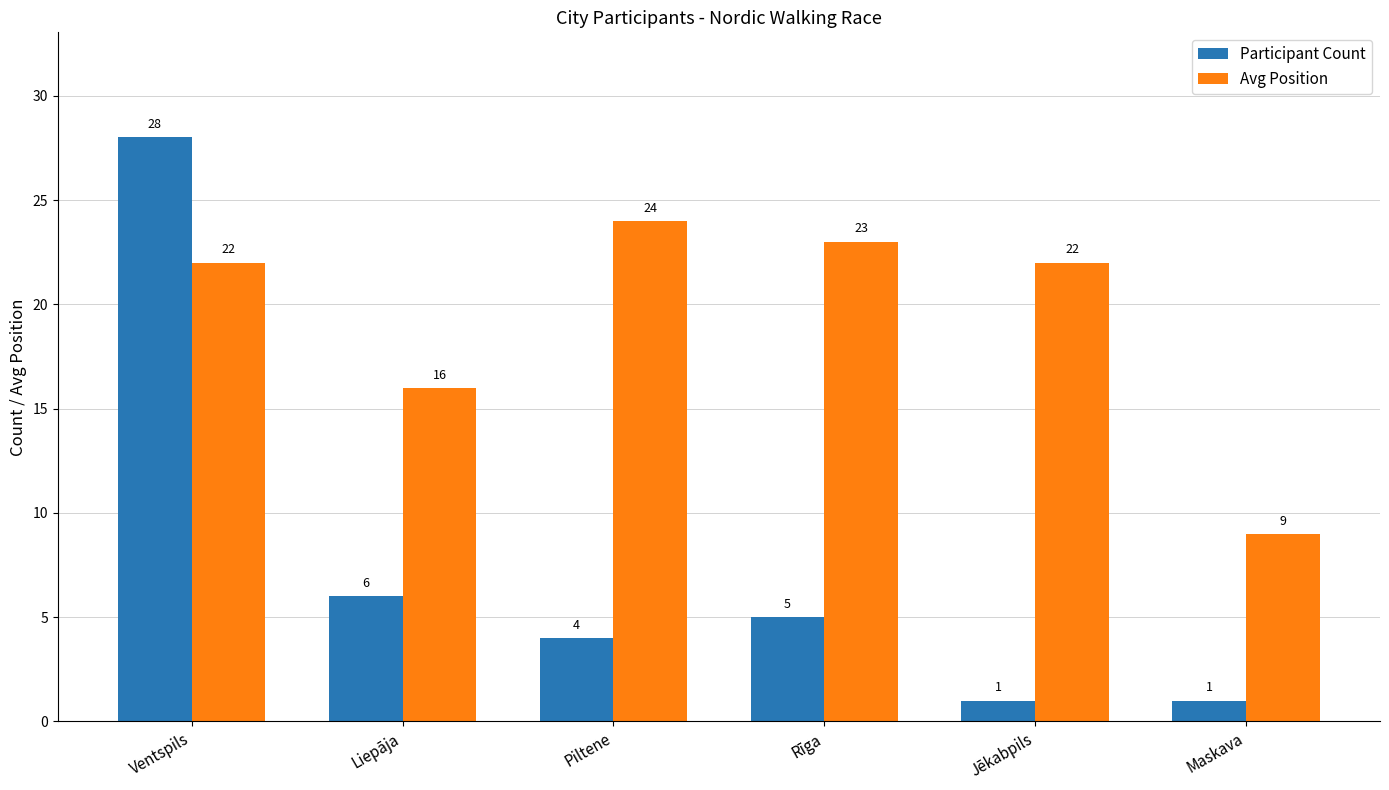

Where is Participant Count nearest to the value 14?

Liepāja